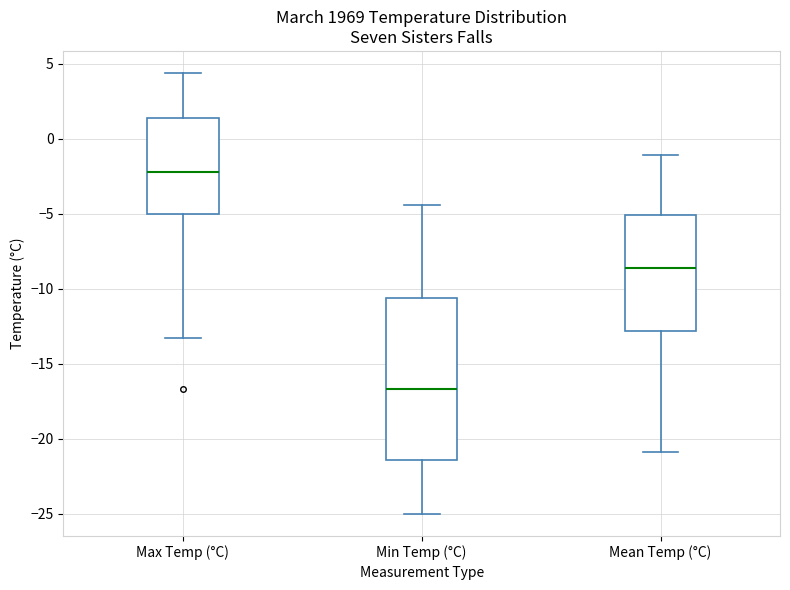

Which box has the highest median line?

Max Temp (°C)